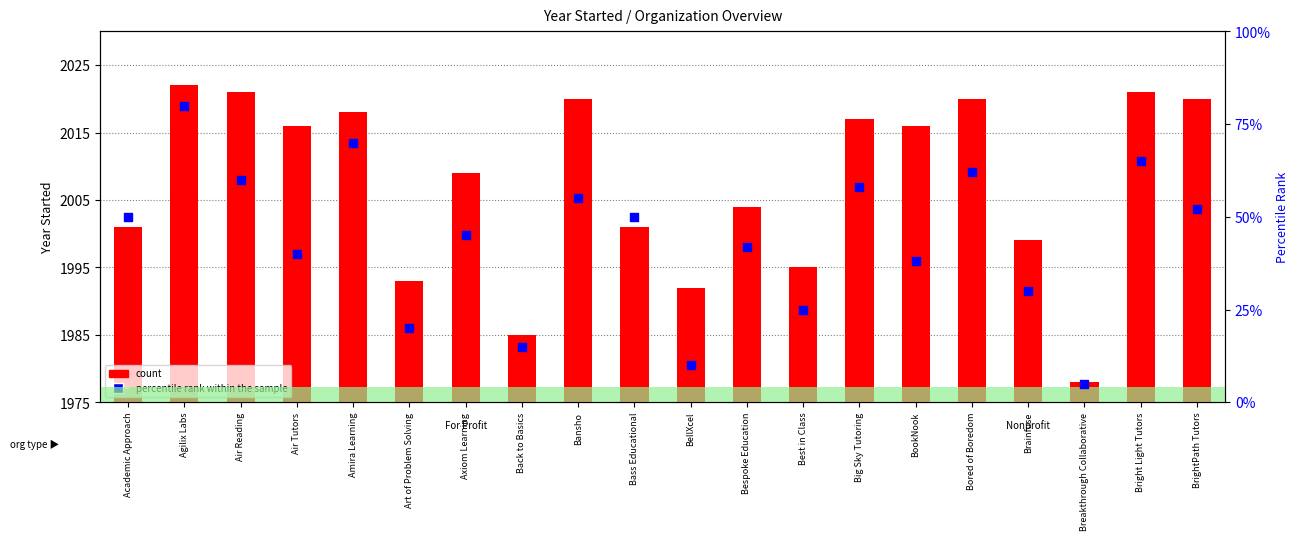

Which series contains the highest Y value?

count